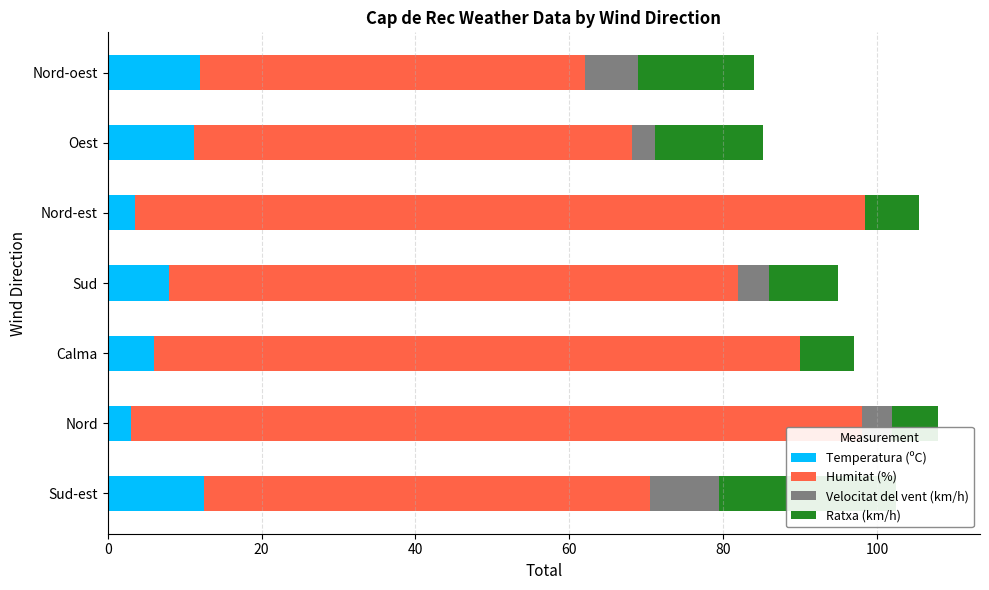

The value of Velocitat del vent (km/h) at Nord is 1.1. True or false?

False